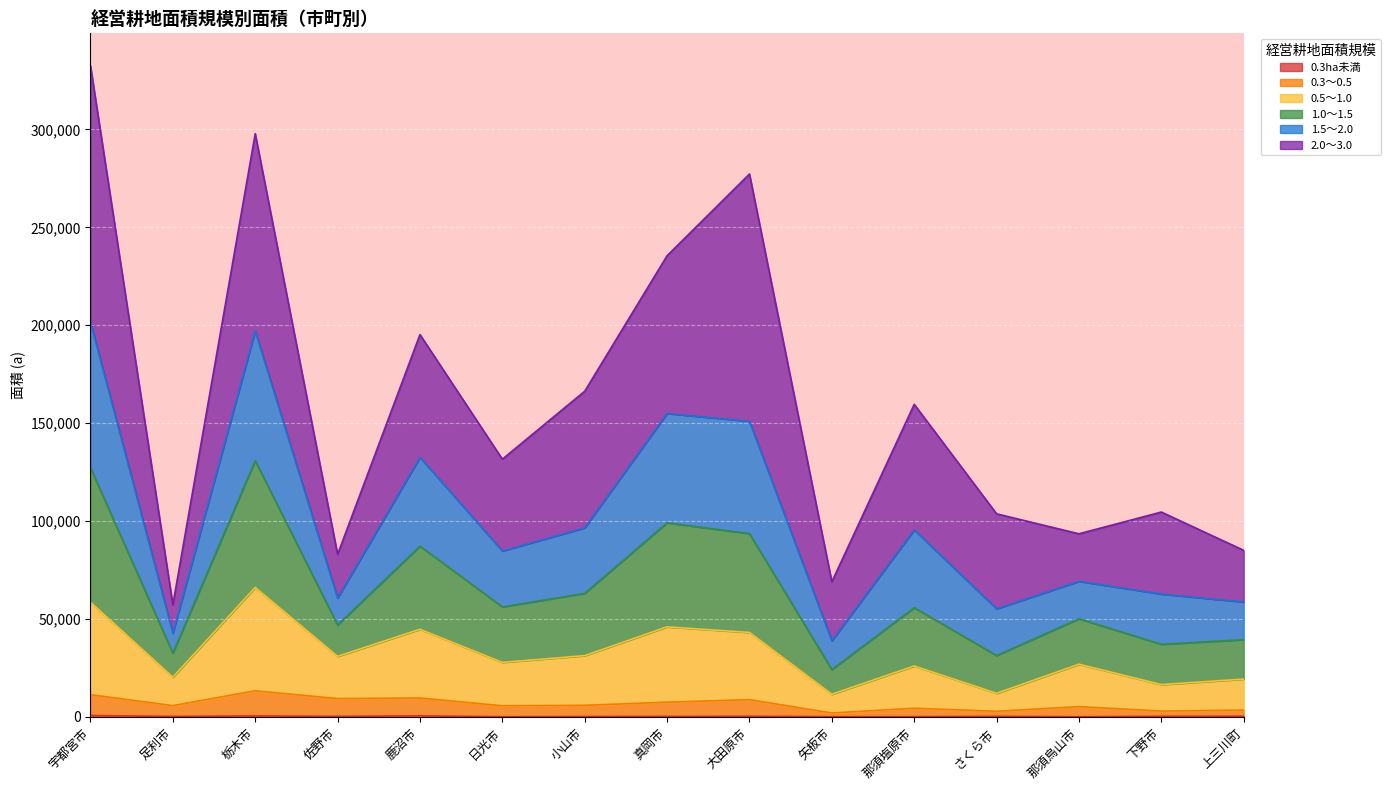

What is the label of the 4th point from the right?

さくら市